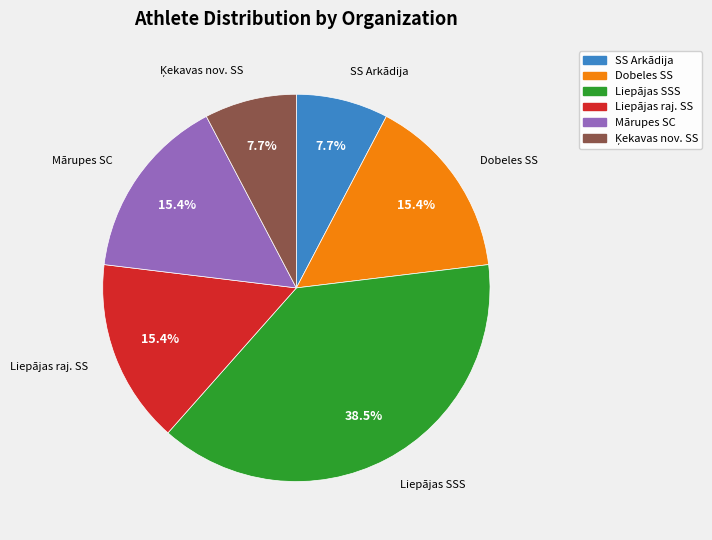

What is the largest slice in the pie chart?

Liepājas SSS